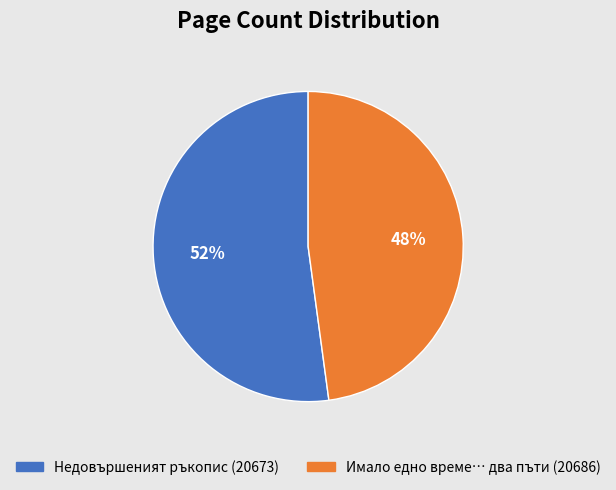

Do Имало едно време… два пъти (20686) and Недовършеният ръкопис (20673) together represent more than half of the pie?

Yes